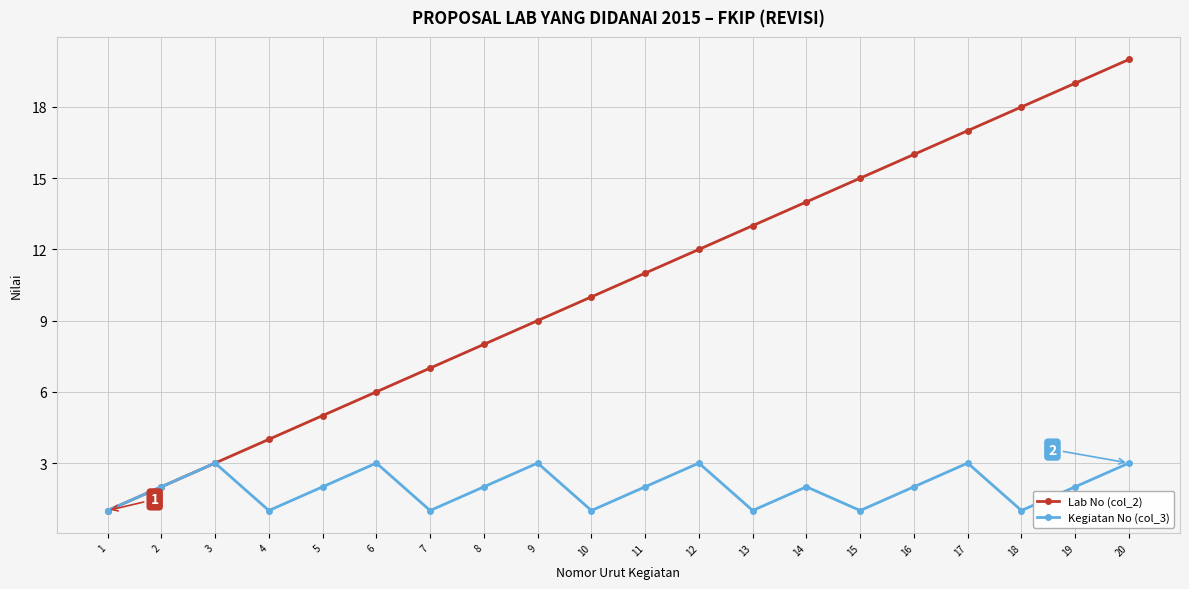

What is the total value across all series at 1?

2